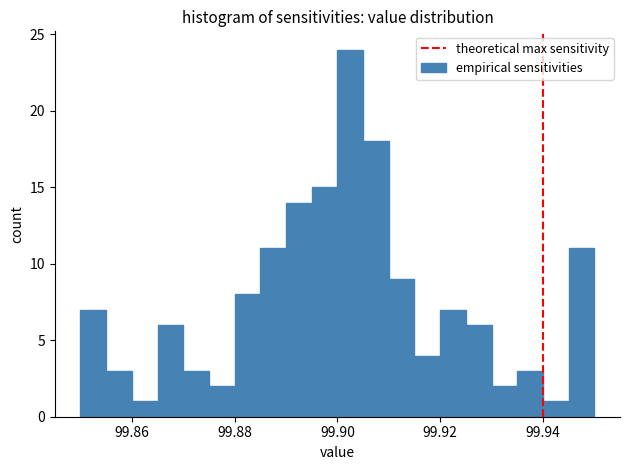

Around what value on the x-axis is the tallest bar? Give the approximate position of its centre, as read against the axis.

99.902